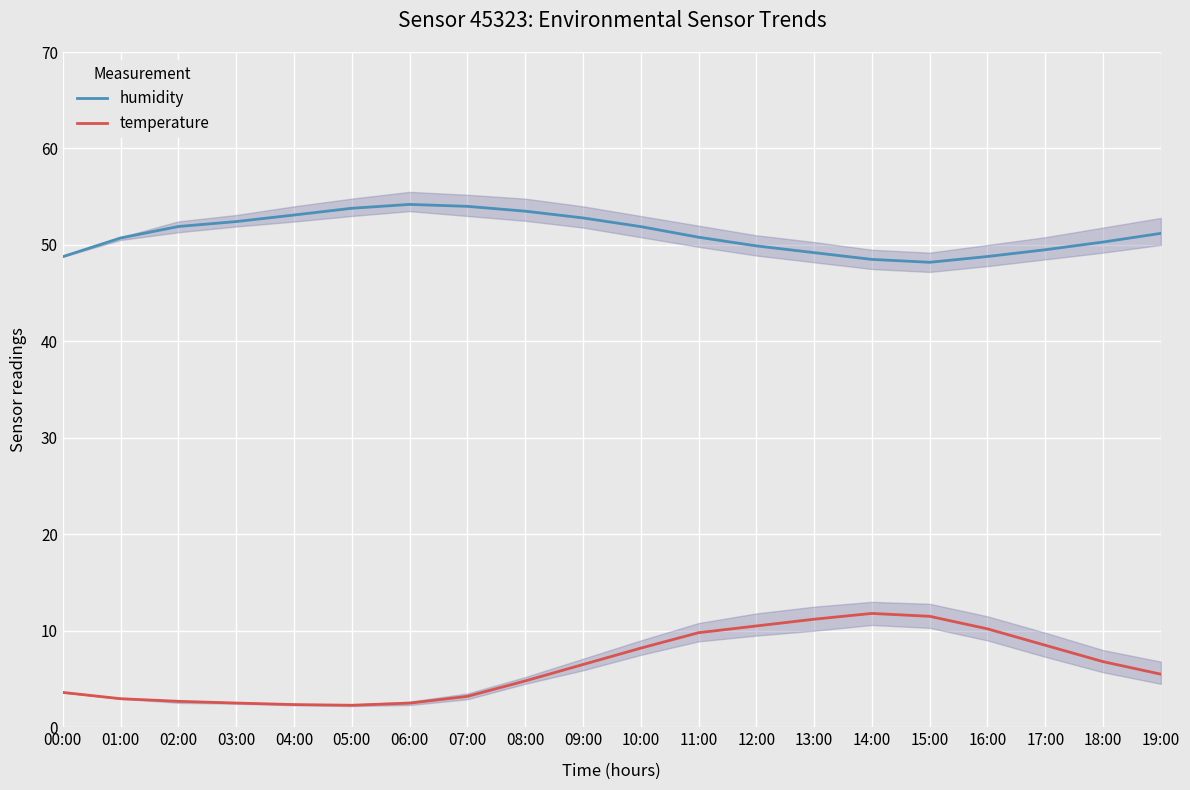

At which label does humidity reach its peak?

06:00